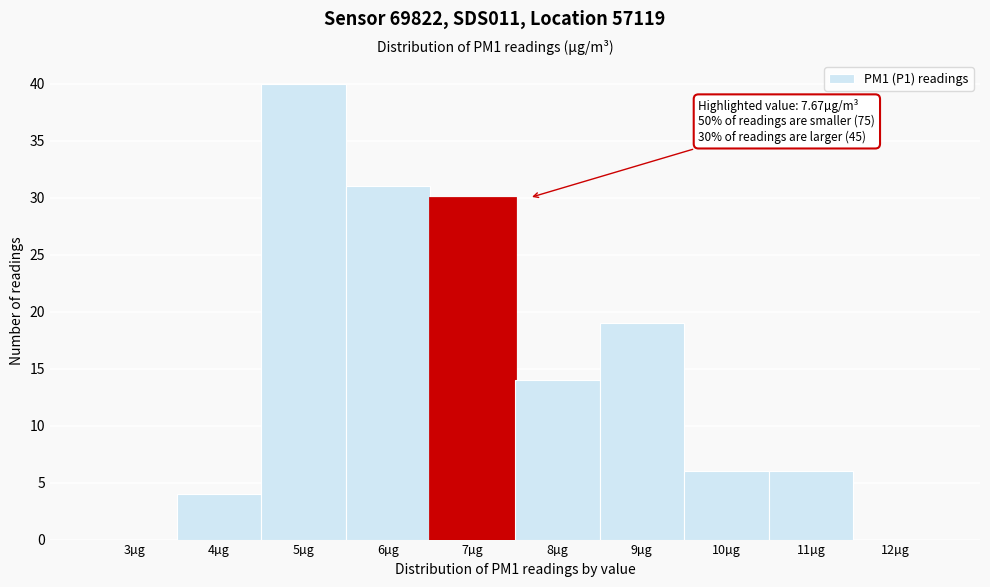

Reading left to right, extract all data points from this chart.

3µg=0	4µg=4	5µg=40	6µg=31	7µg=30	8µg=14	9µg=19	10µg=6	11µg=6	12µg=0